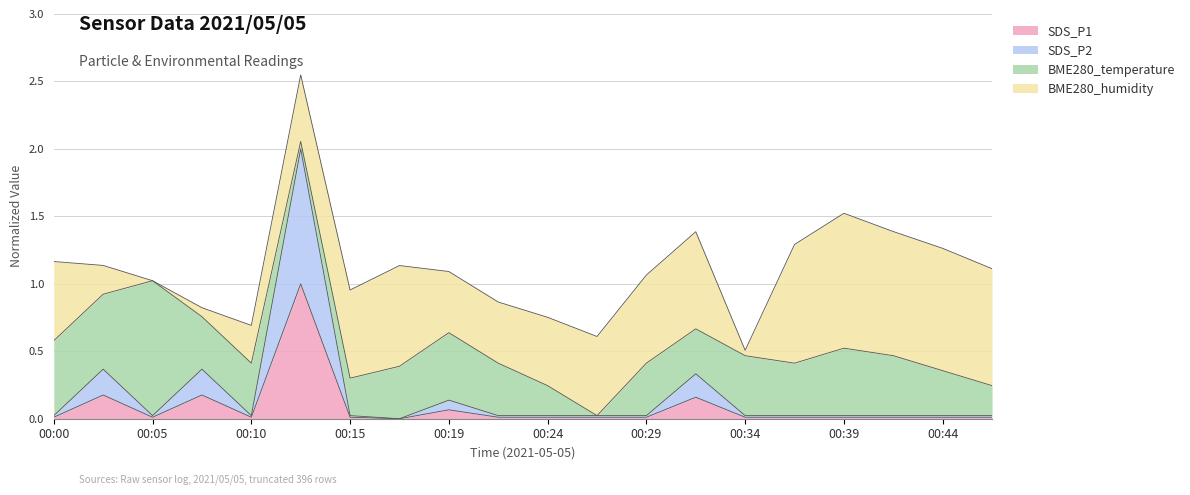

What is the maximum value for SDS_P1?

1.0